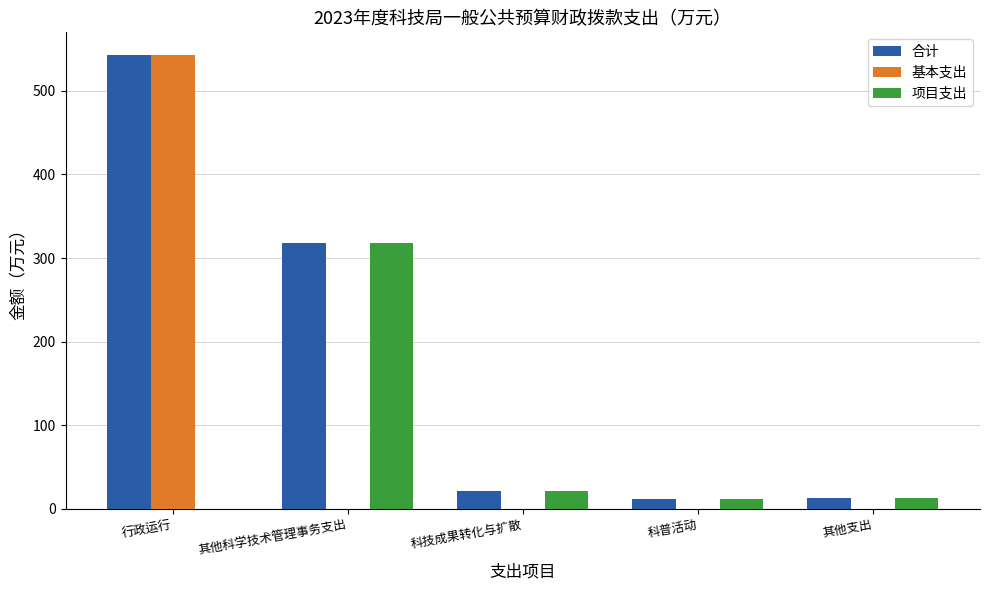

True or false: 基本支出 has a value of 0.0 at 其他支出.

True